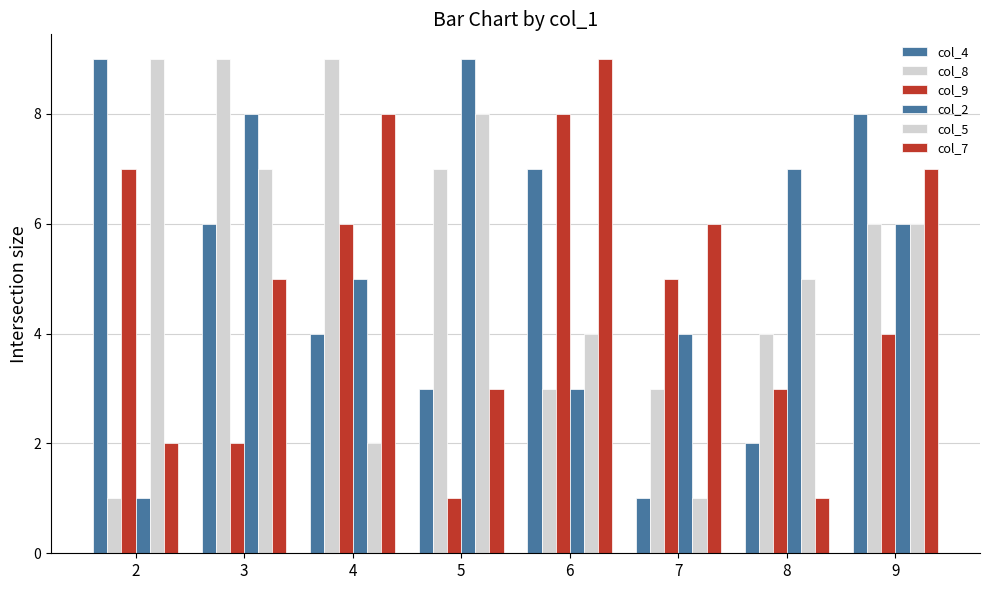

Is the value of col_4 at 2 greater than the value of col_5 at 8?

Yes